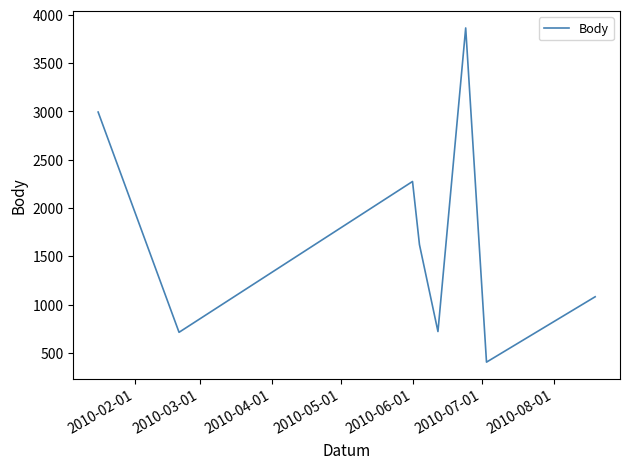

What is the sum of all values?

13674